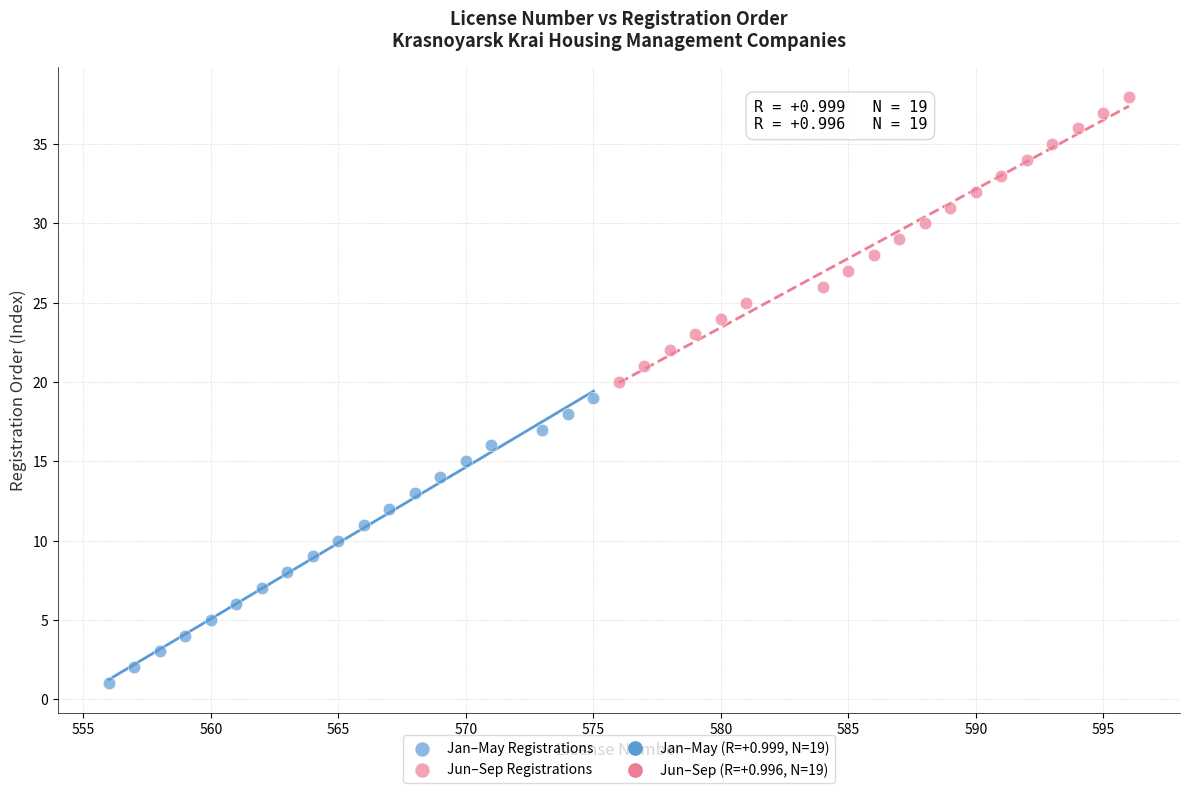

Which series reaches the maximum Y coordinate?

Jun–Sep Registrations